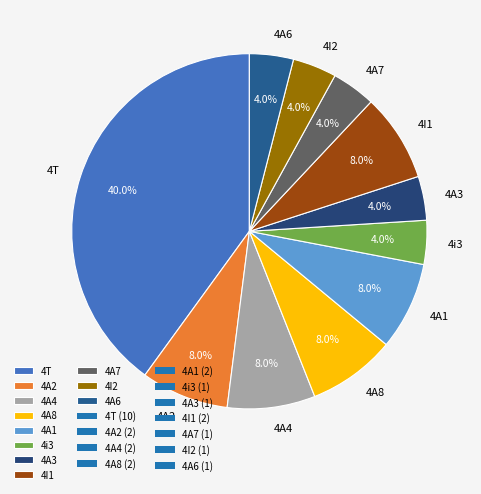

Does any single category account for the majority?

No